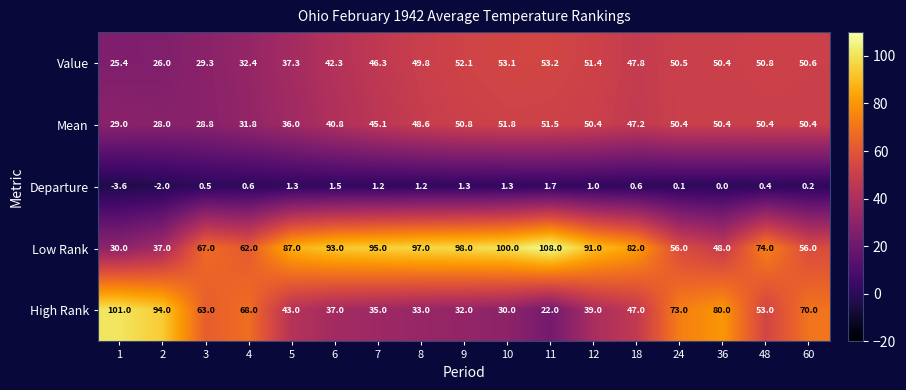

Which series has the widest spread of values?

High Rank